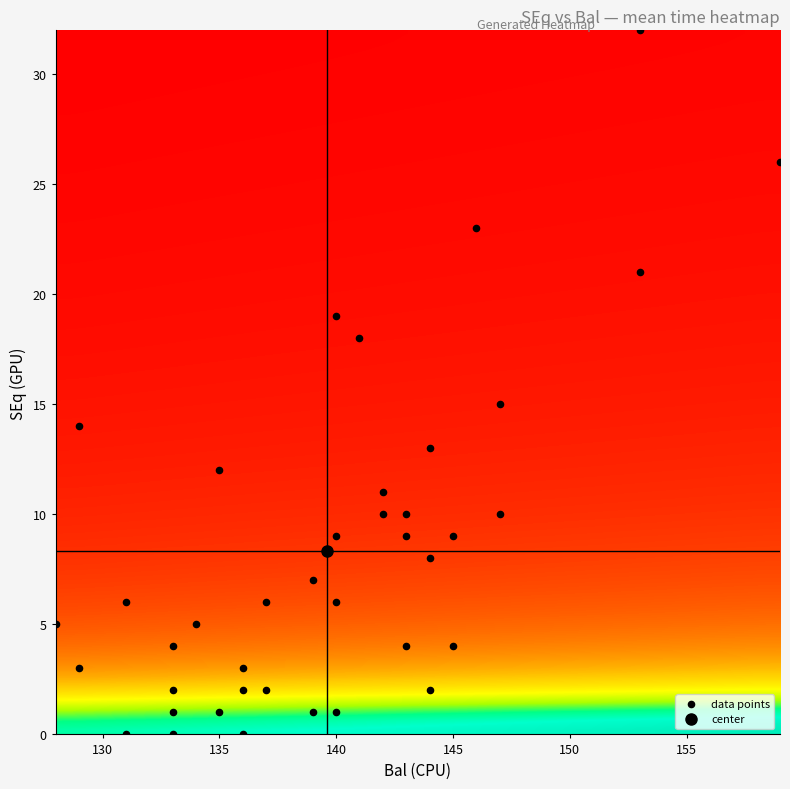

What is the range of Y values (max minus min)?

32